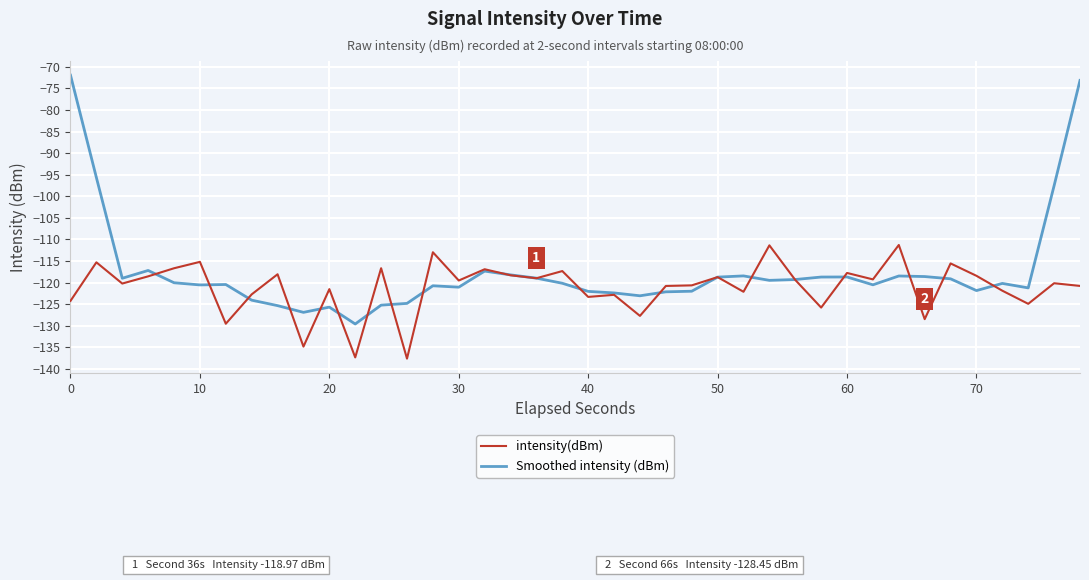

Which series has the widest spread of values?

Smoothed intensity (dBm)